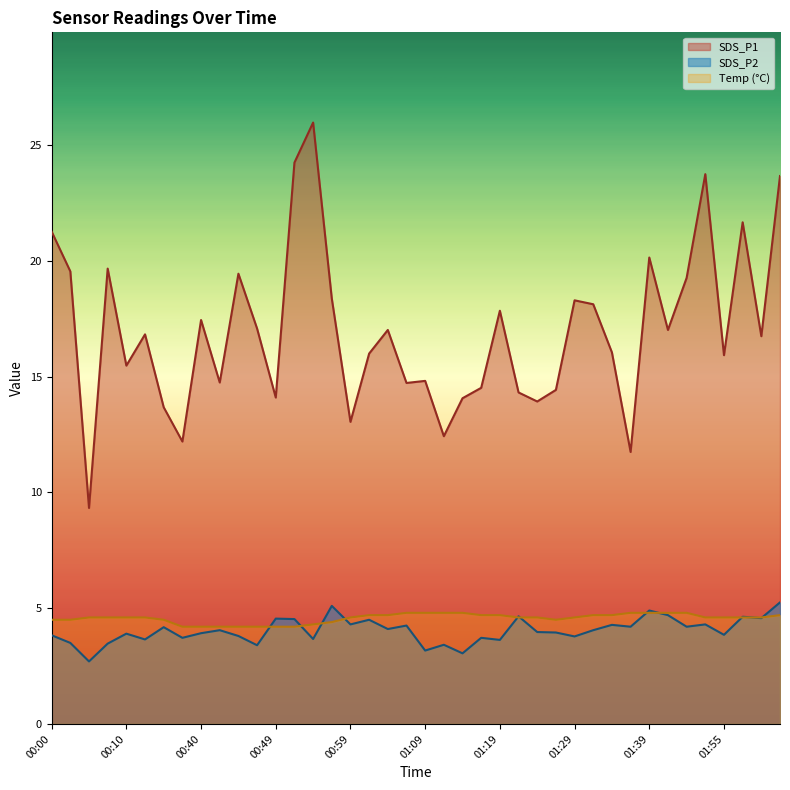

At which category does the chart reach its minimum across all series?

00:05